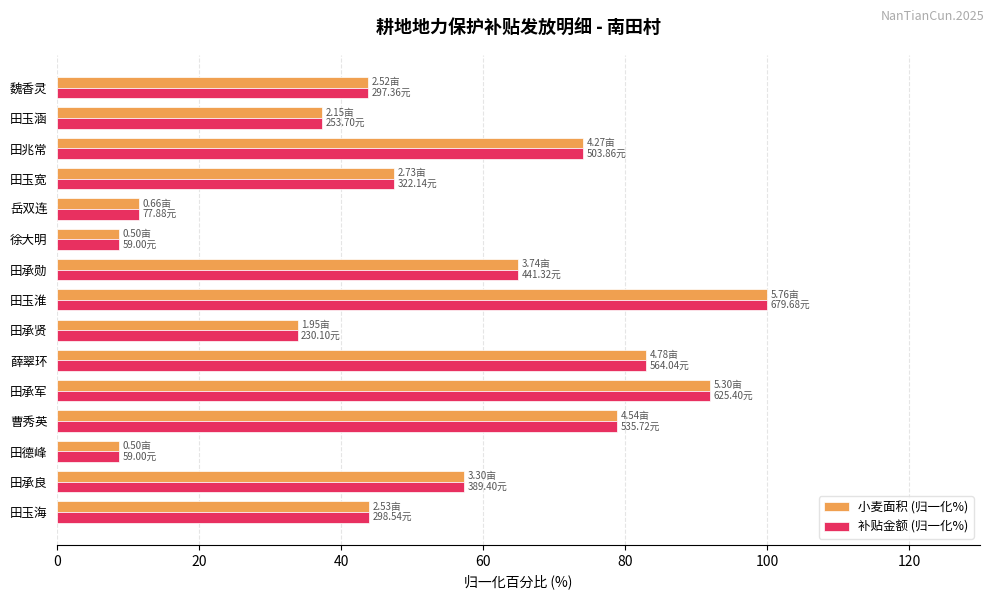

What is the difference between the maximum and minimum values in the 补贴金额 (归一化%) series?

91.3